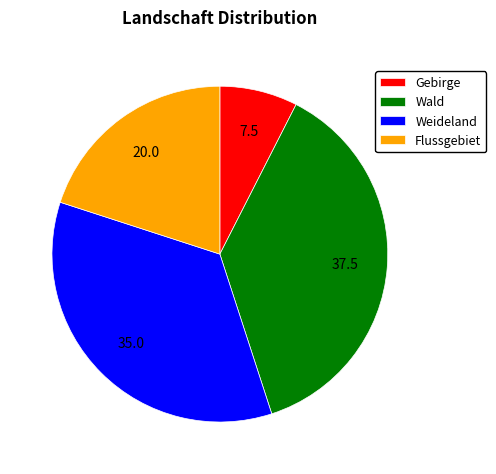

Do Wald and Flussgebiet together represent more than half of the pie?

Yes